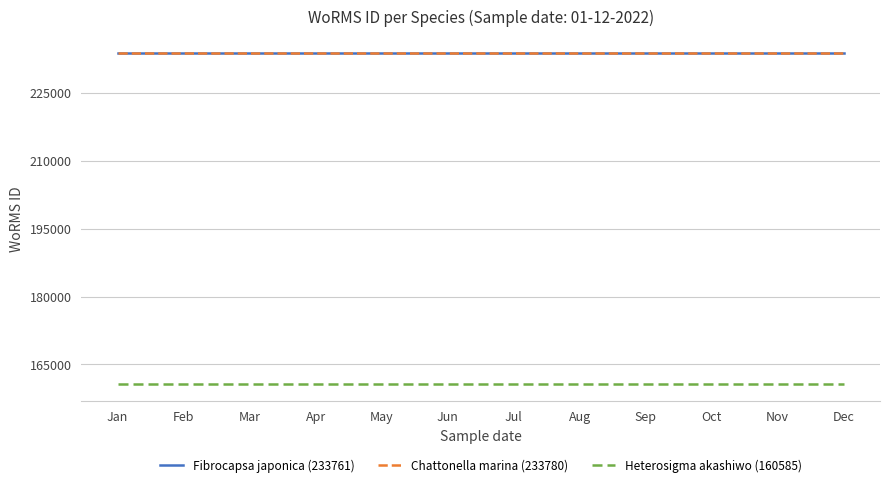

Reading left to right, list all the values displayed in this chart.

Fibrocapsa japonica (233761): Jan=233761	Feb=233761	Mar=233761	Apr=233761	May=233761	Jun=233761	Jul=233761	Aug=233761	Sep=233761	Oct=233761	Nov=233761	Dec=233761
Chattonella marina (233780): Jan=233780	Feb=233780	Mar=233780	Apr=233780	May=233780	Jun=233780	Jul=233780	Aug=233780	Sep=233780	Oct=233780	Nov=233780	Dec=233780
Heterosigma akashiwo (160585): Jan=160585	Feb=160585	Mar=160585	Apr=160585	May=160585	Jun=160585	Jul=160585	Aug=160585	Sep=160585	Oct=160585	Nov=160585	Dec=160585